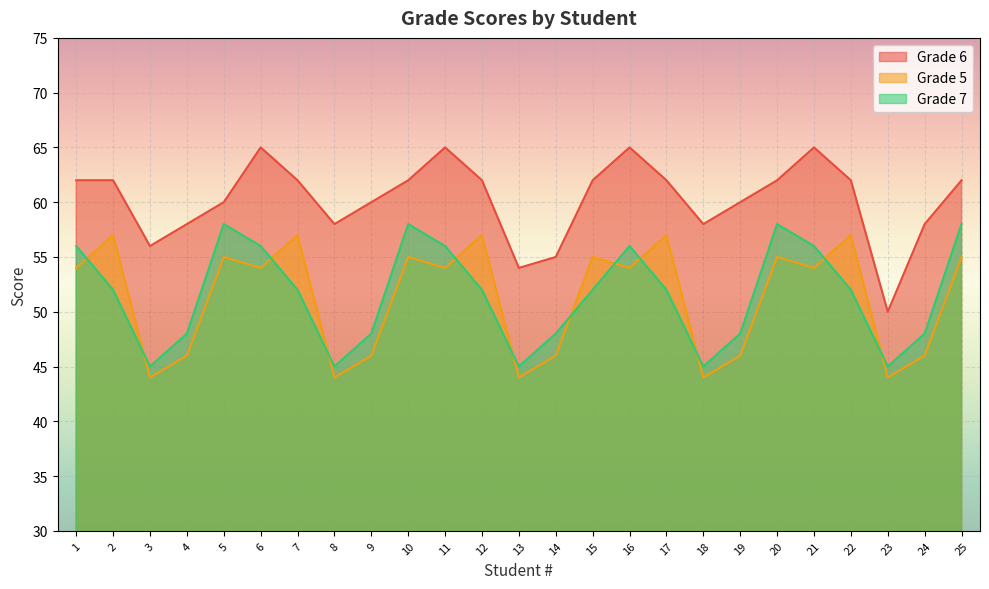

Read the Grade 5 value at 6, to the nearest 5.

55